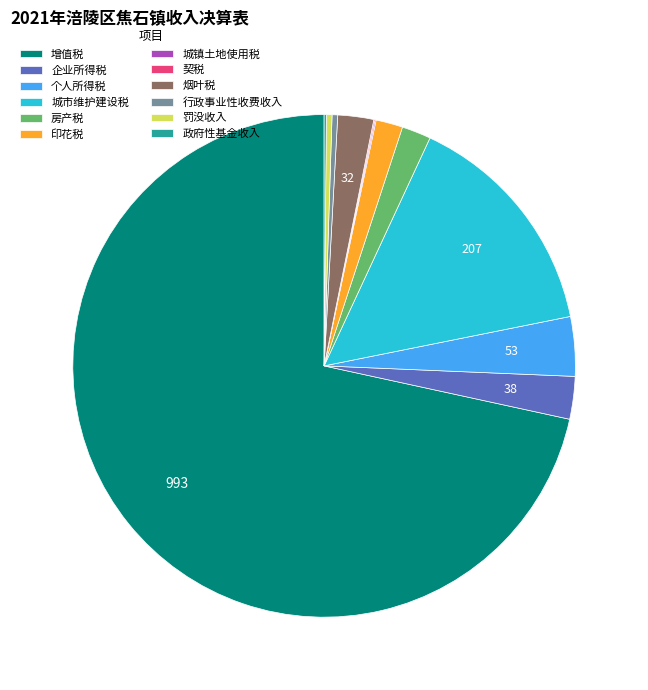

What is the ratio of the value at 企业所得税 to the value at 烟叶税?

1.2